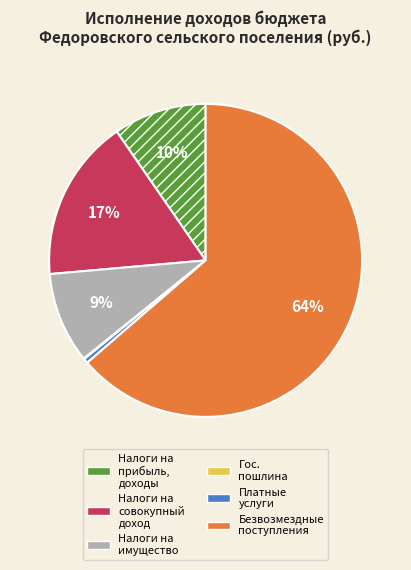

To the nearest percent, what is the difference between the largest and smallest slice percentages?

64%